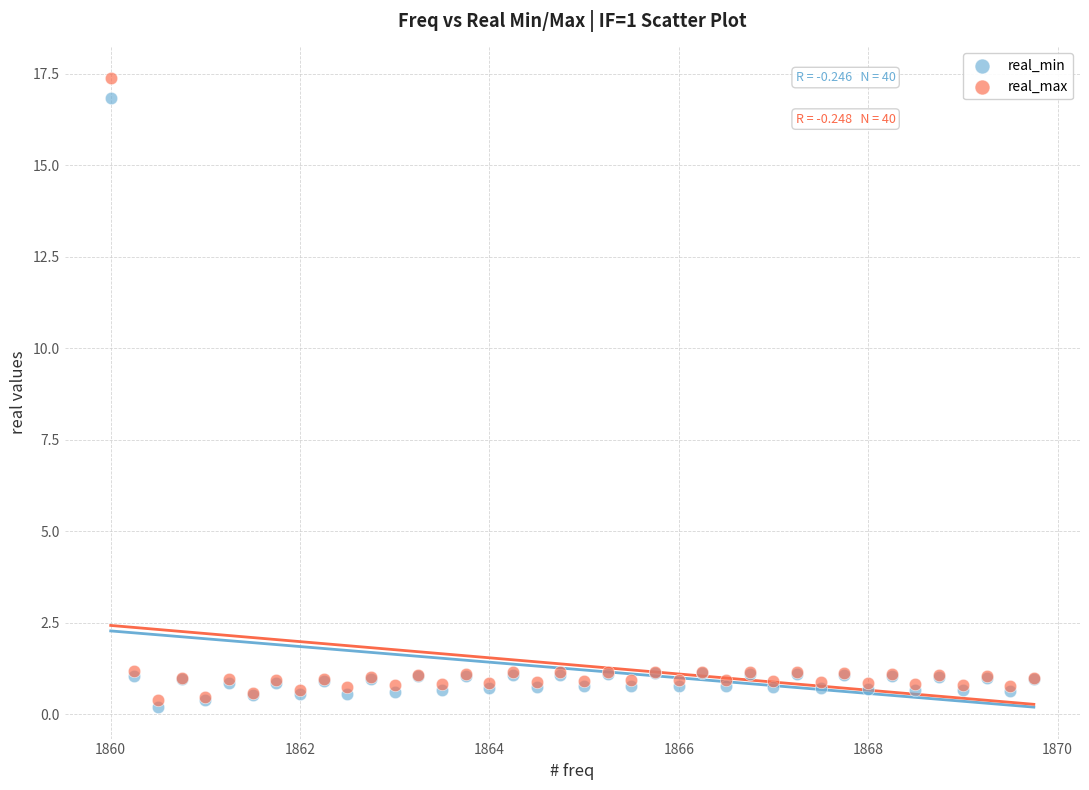

Which series has the largest Y range (max minus min)?

real_max